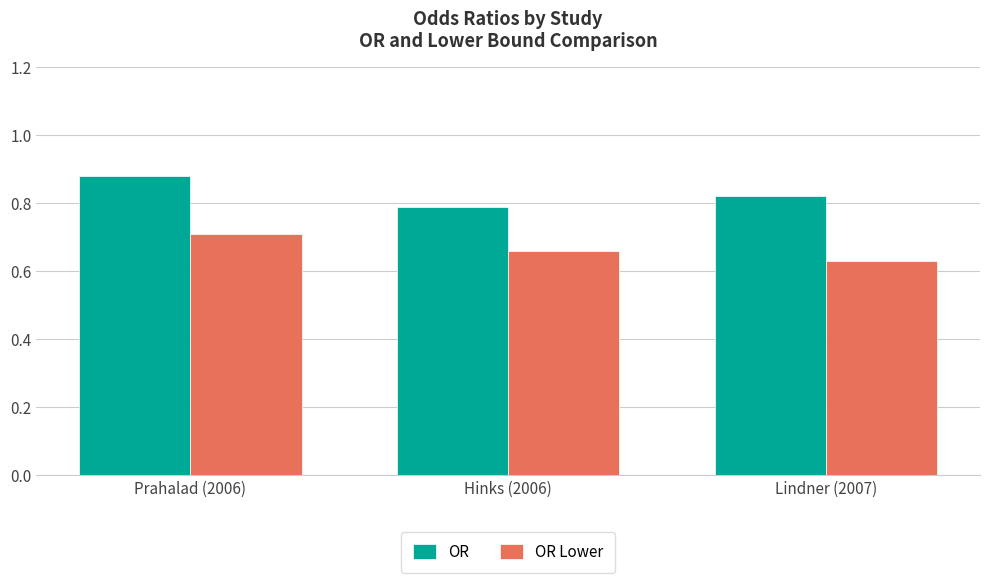

Which category has the highest value in the OR Lower series?

Prahalad (2006)